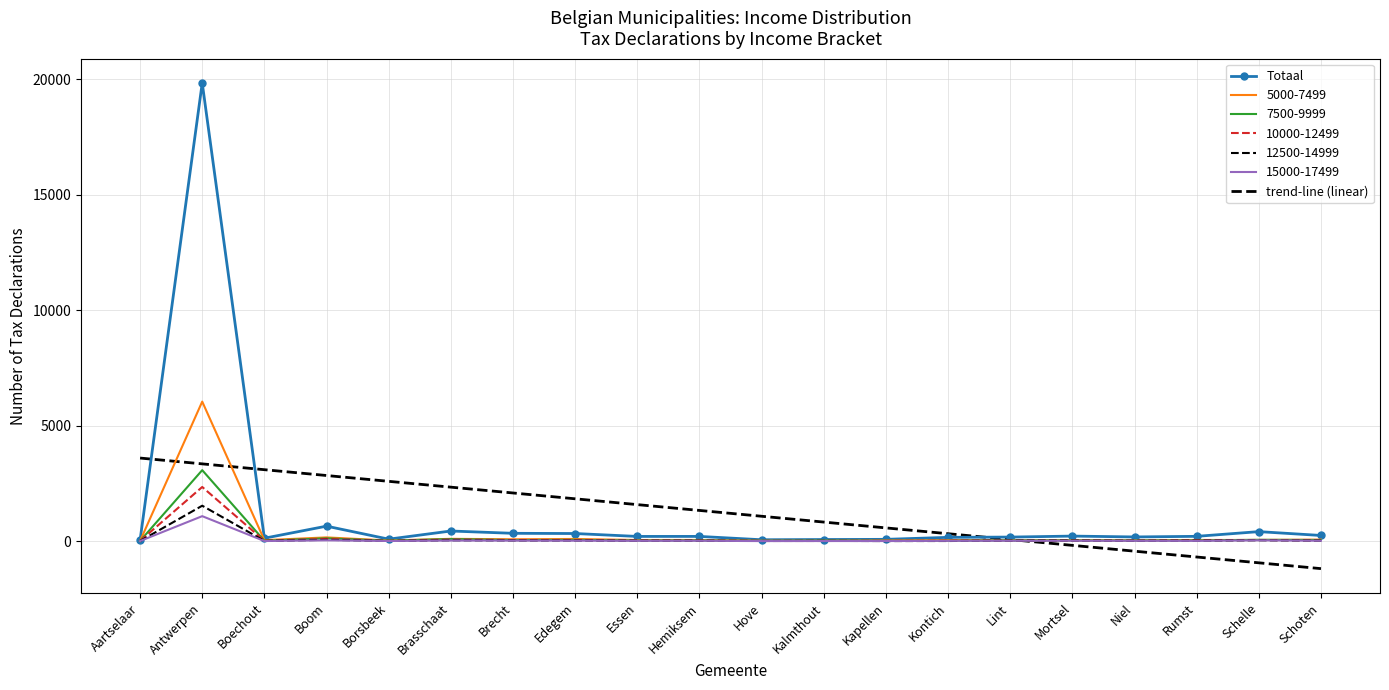

How many values in the Totaal series are below 204?

10